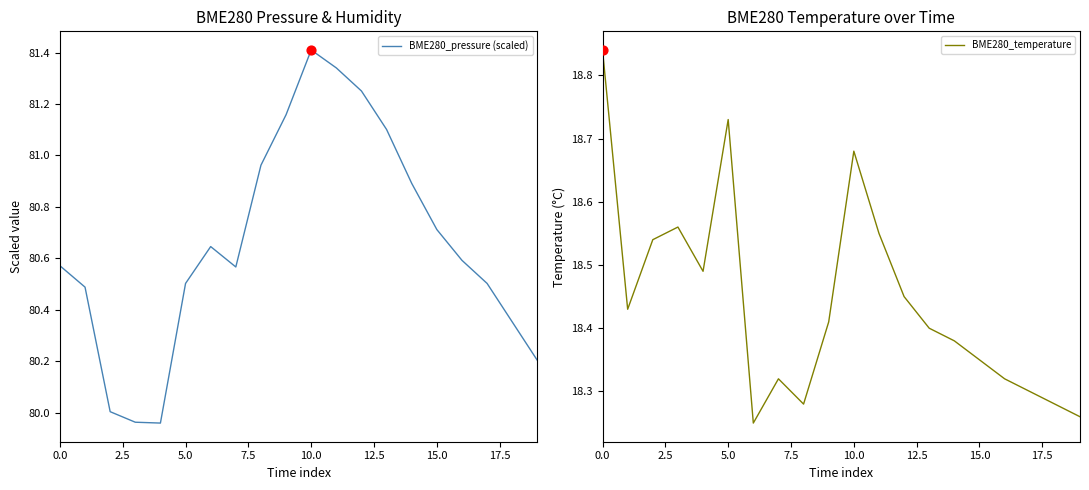

Which series has the largest total across all categories?

BME280_pressure (scaled)